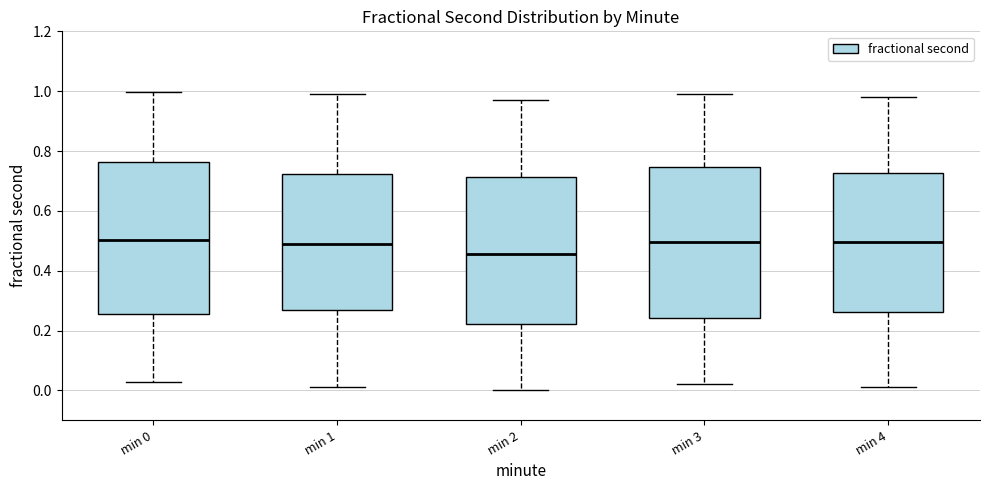

Reading left to right, read every box against the y-axis: the position of its median line, the range the box covers, and the ends of its whiskers. The values are not printed on the chart, so give them approximately, as read against the axis.

min 0: median 0.50, box 0.26 to 0.76, whiskers 0.02 to 1.00
min 1: median 0.50, box 0.26 to 0.72, whiskers 0.02 to 1.00
min 2: median 0.46, box 0.22 to 0.72, whiskers 0.00 to 0.98
min 3: median 0.50, box 0.24 to 0.74, whiskers 0.02 to 1.00
min 4: median 0.50, box 0.26 to 0.72, whiskers 0.02 to 0.98